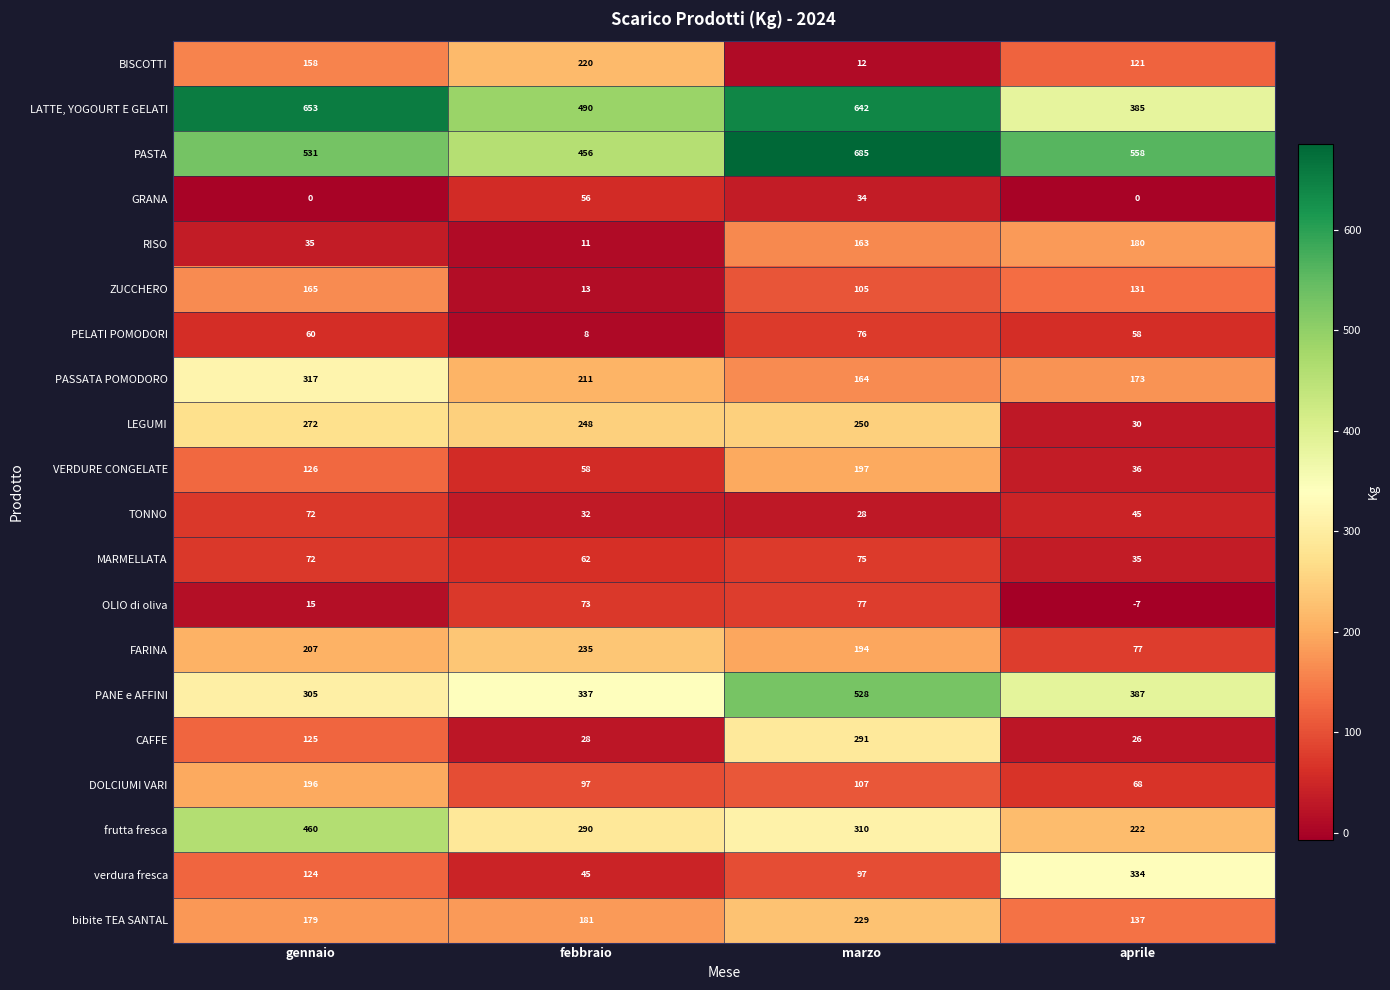

How many categories are shown in the chart?

4